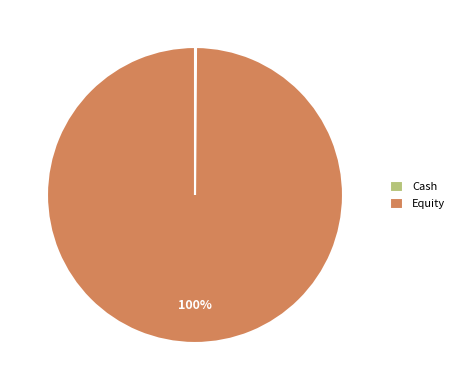

To the nearest percent, what portion does Equity represent?

100%